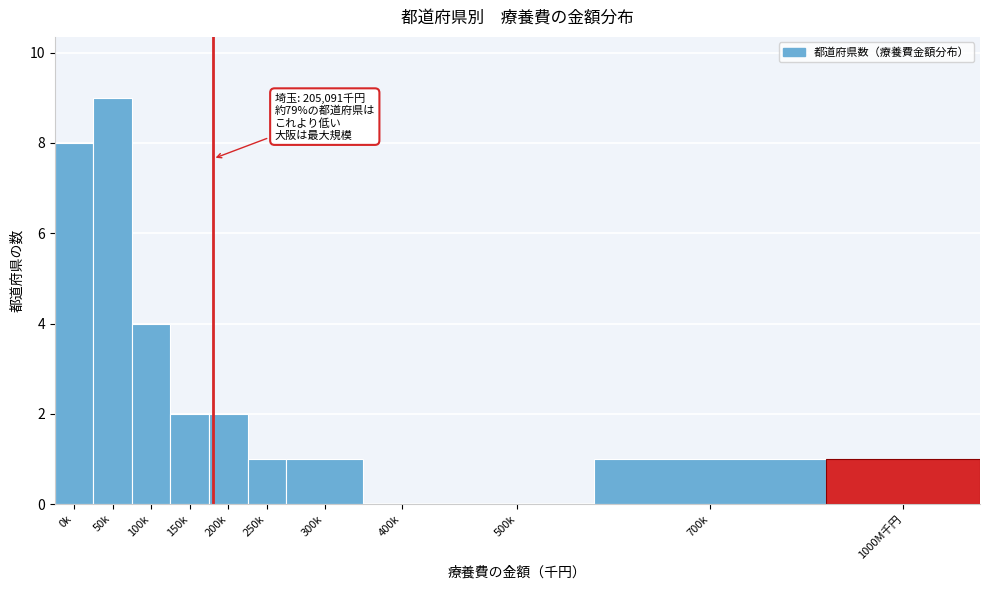

Reading right to left, what are all the values shown in this chart?

1000M千円=1	700k=1	500k=0	400k=0	300k=1	250k=1	200k=2	150k=2	100k=4	50k=9	0k=8